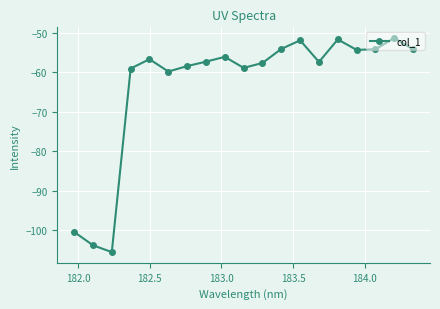

What is the value of the 2nd point from the left?

-103.9